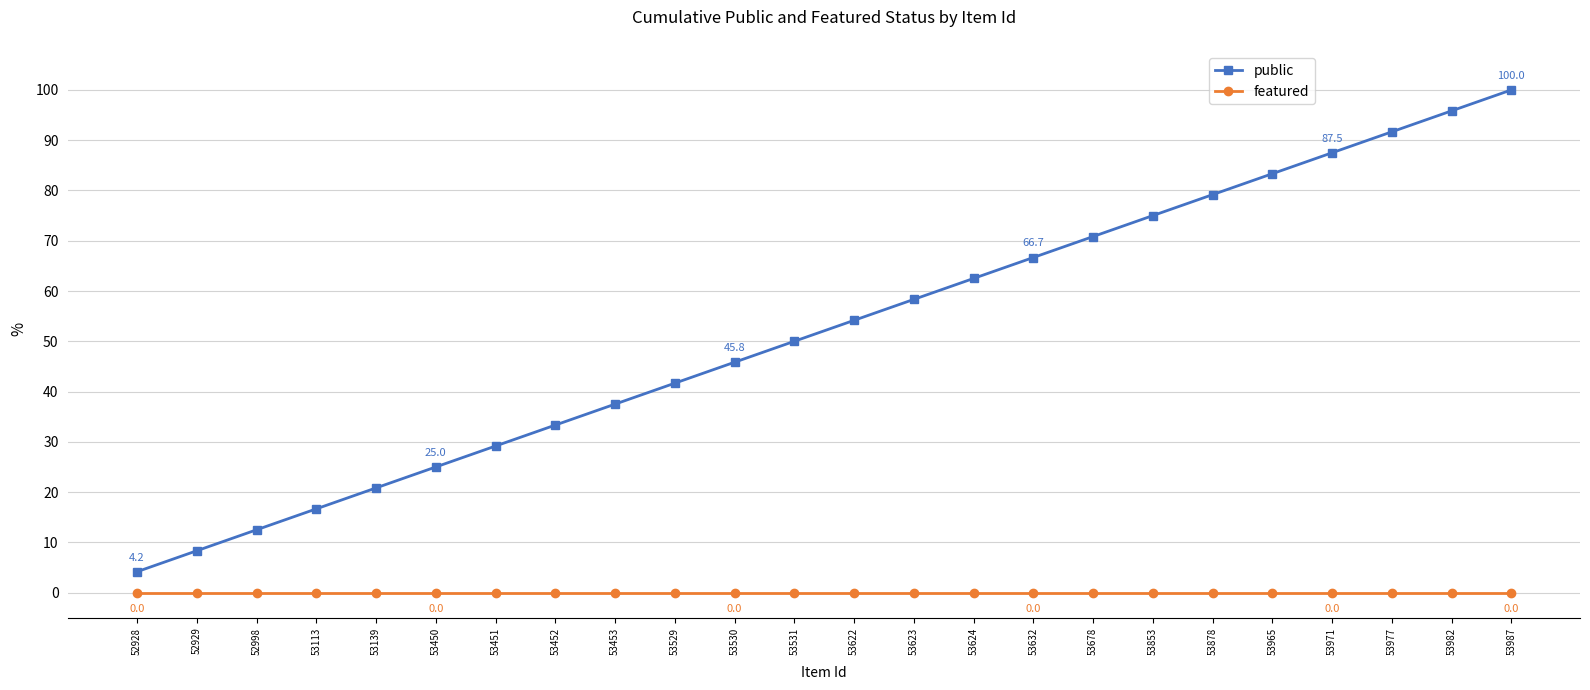

What is the spread (max minus min) of values at 53623?

58.3